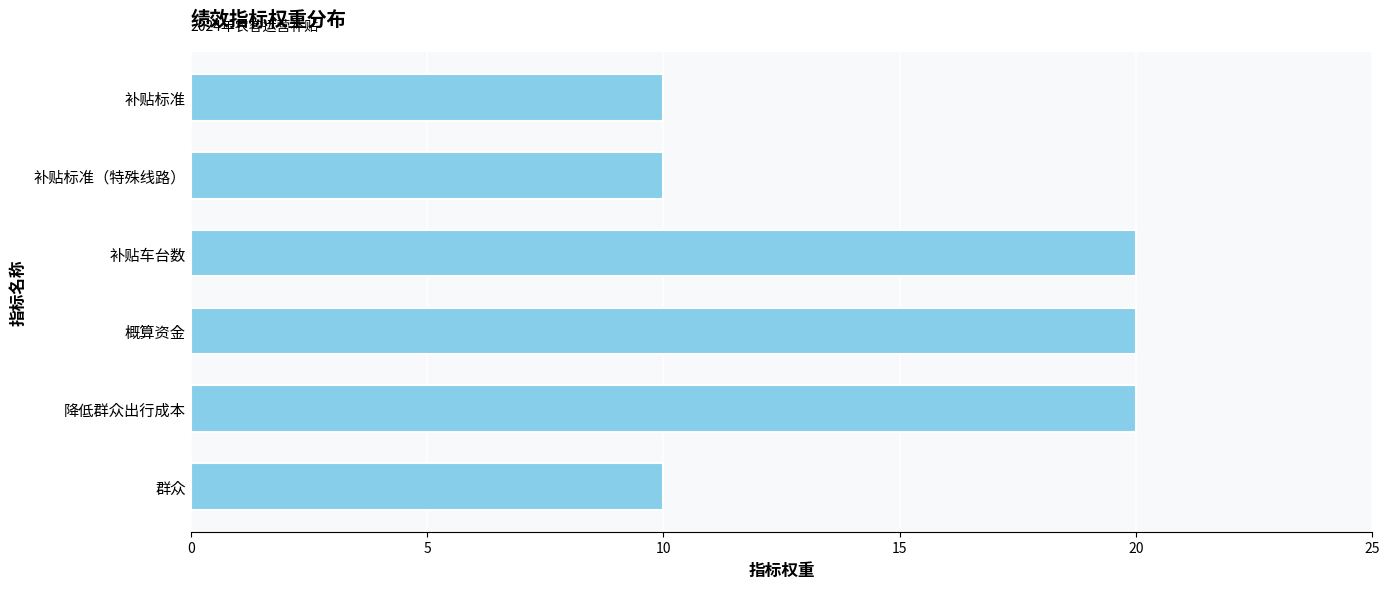

Count the values in the range 10 to 20.

6